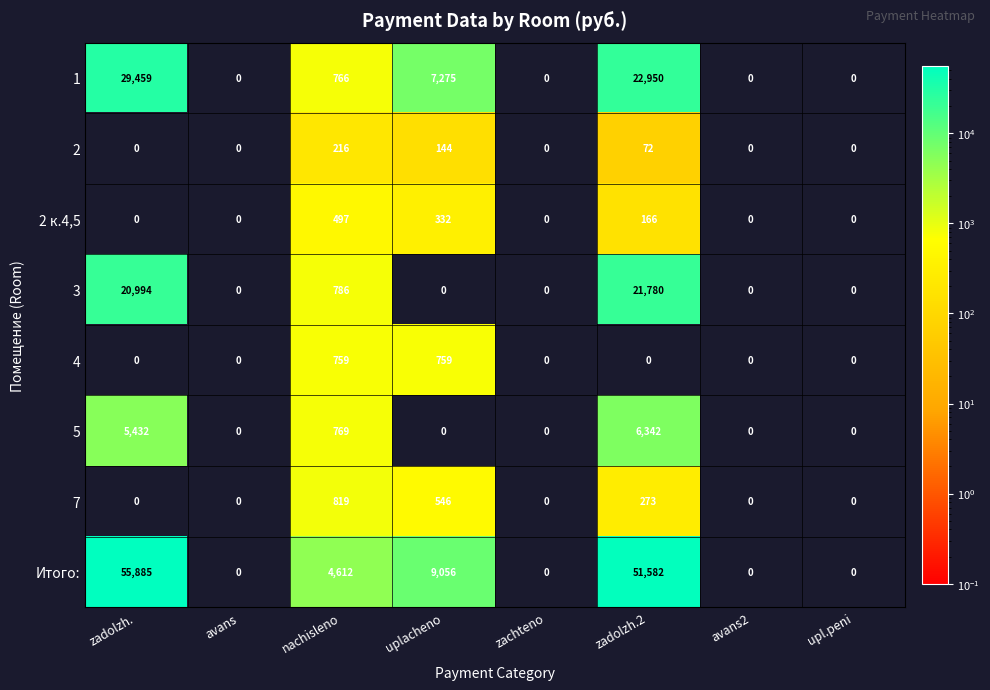

At which category is the sum across all series the highest?

zadolzh.